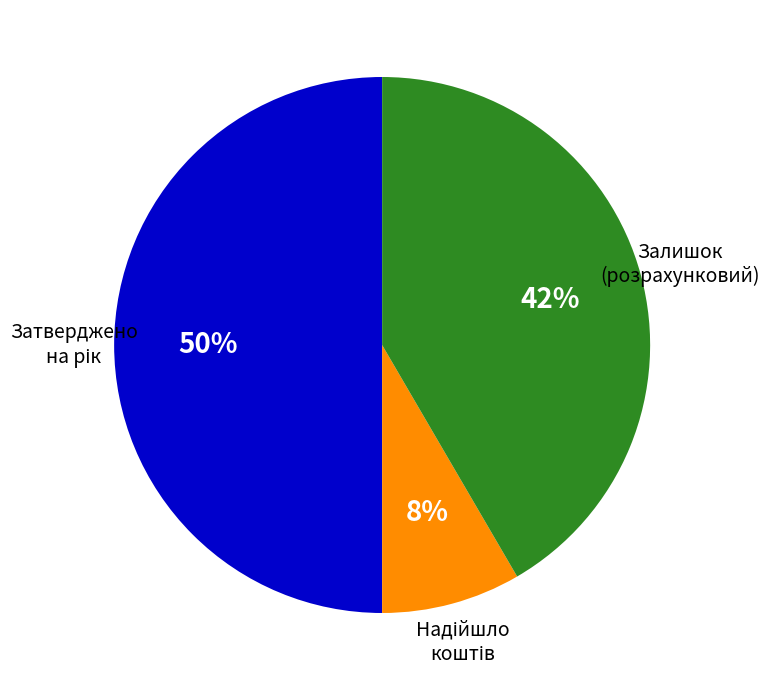

To the nearest percent, what percentage of the pie is Залишок (розрахунковий)?

42%